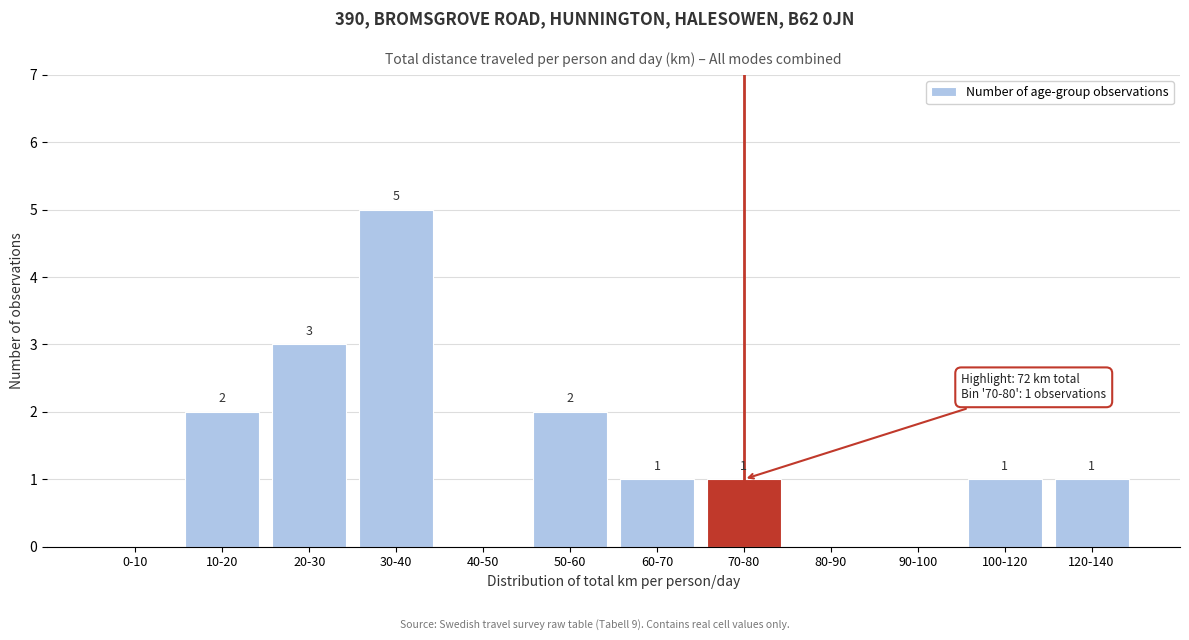

Reading left to right, list all the values displayed in this chart.

0-10=0	10-20=2	20-30=3	30-40=5	40-50=0	50-60=2	60-70=1	70-80=1	80-90=0	90-100=0	100-120=1	120-140=1